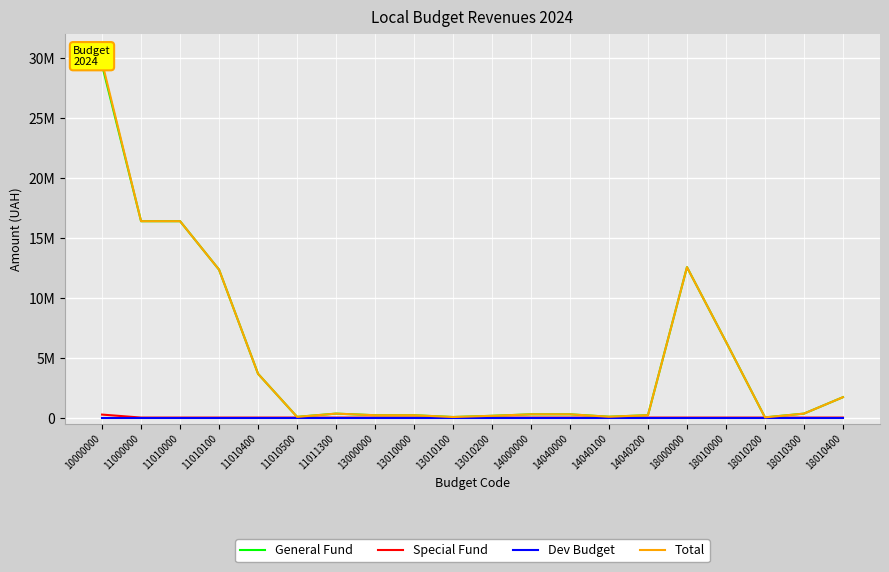

Which series has the widest spread of values?

Total